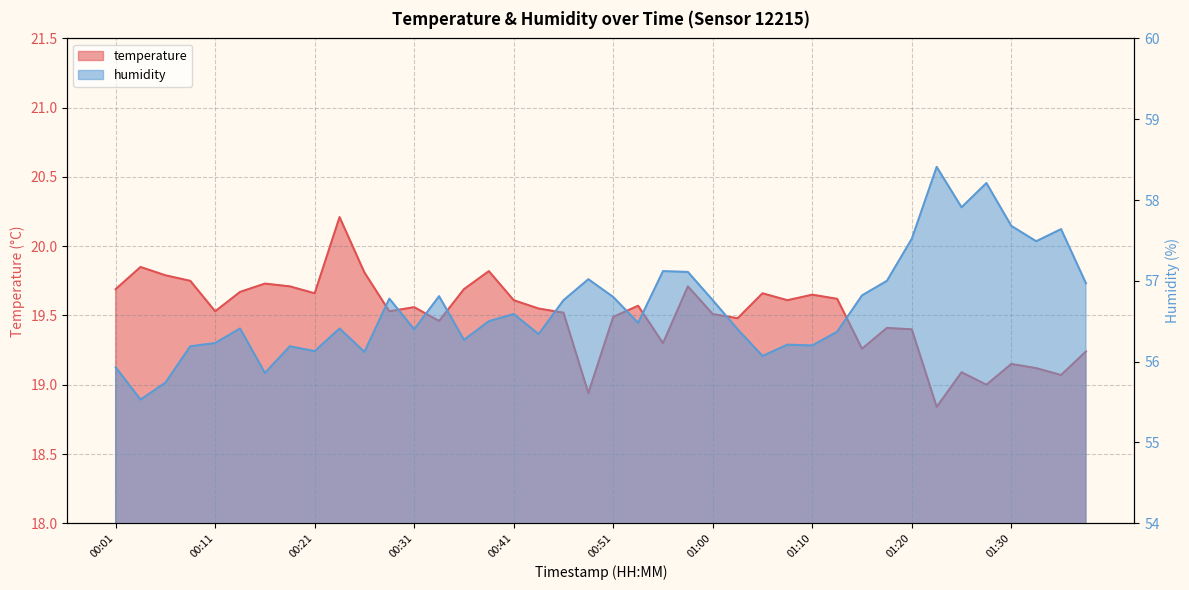

Reading left to right, list all the values displayed in this chart.

temperature: 00:01=19.7	00:04=19.9	00:06=19.8	00:09=19.8	00:11=19.5	00:14=19.7	00:16=19.7	00:19=19.7	00:21=19.7	00:23=20.2	00:26=19.8	00:28=19.5	00:31=19.6	00:33=19.5	00:36=19.7	00:38=19.8	00:41=19.6	00:43=19.6	00:46=19.5	00:48=18.9	00:51=19.5	00:53=19.6	00:55=19.3	00:58=19.7	01:00=19.5	01:03=19.5	01:05=19.7	01:08=19.6	01:10=19.6	01:13=19.6	01:15=19.3	01:18=19.4	01:20=19.4	01:23=18.8	01:25=19.1	01:27=19.0	01:30=19.1	01:32=19.1	01:35=19.1	01:37=19.2
humidity: 00:01=55.9	00:04=55.5	00:06=55.7	00:09=56.2	00:11=56.2	00:14=56.4	00:16=55.9	00:19=56.2	00:21=56.1	00:23=56.4	00:26=56.1	00:28=56.8	00:31=56.4	00:33=56.8	00:36=56.3	00:38=56.5	00:41=56.6	00:43=56.3	00:46=56.8	00:48=57.0	00:51=56.8	00:53=56.5	00:55=57.1	00:58=57.1	01:00=56.8	01:03=56.4	01:05=56.1	01:08=56.2	01:10=56.2	01:13=56.4	01:15=56.8	01:18=57.0	01:20=57.5	01:23=58.4	01:25=57.9	01:27=58.2	01:30=57.7	01:32=57.5	01:35=57.6	01:37=57.0